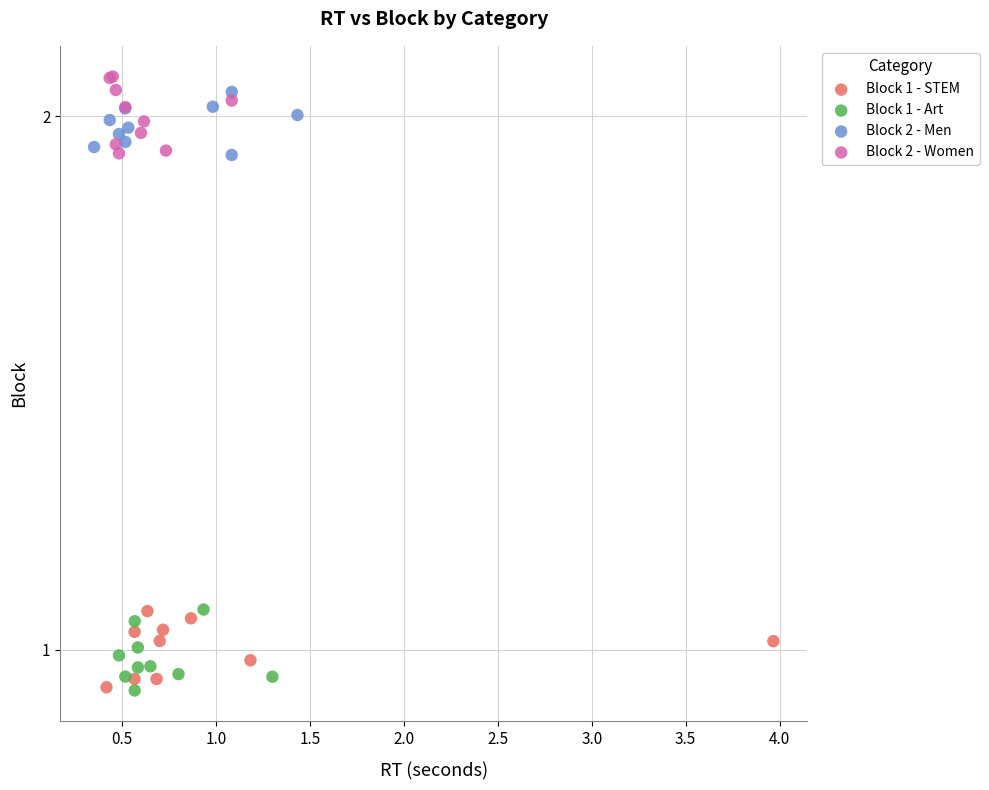

Which series contains the highest Y value?

Block 2 - Women